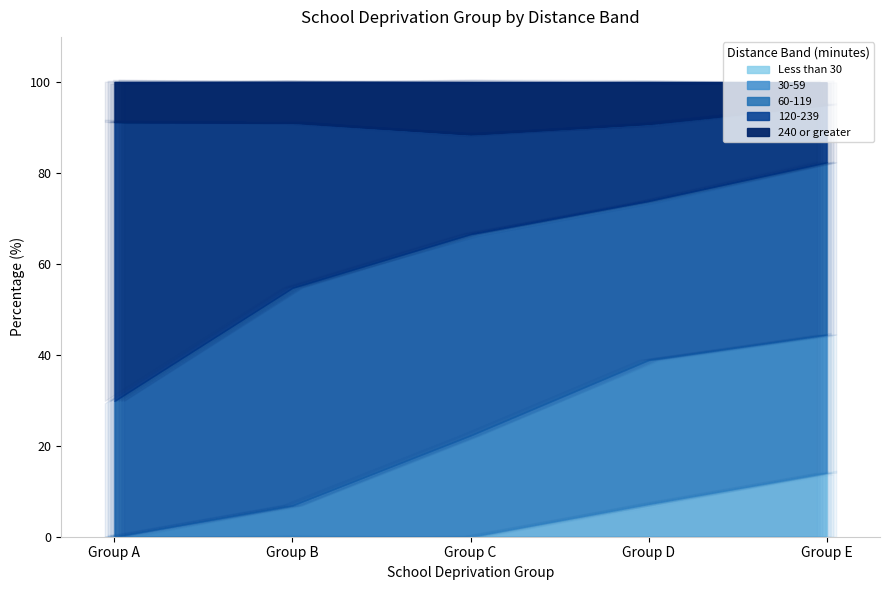

What is the approximate value of 240 or greater at Group D?

9.2